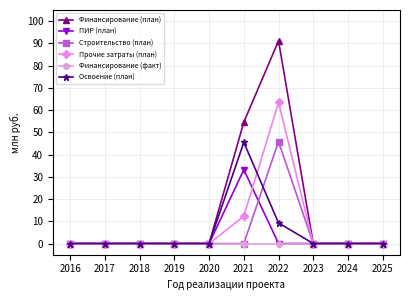

Which series has the largest total across all categories?

Финансирование (план)